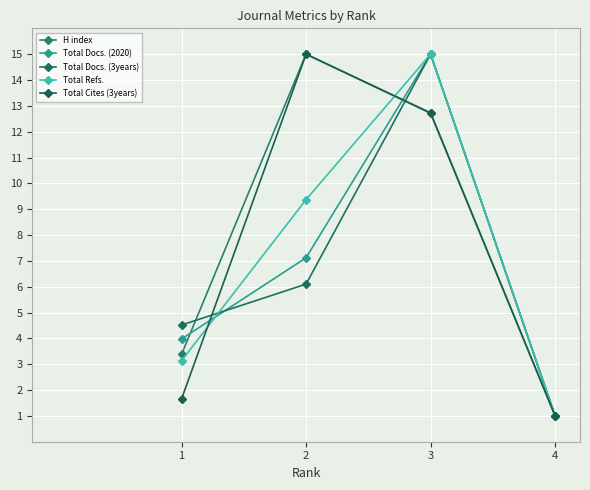

Which series has the largest range (max minus min)?

H index